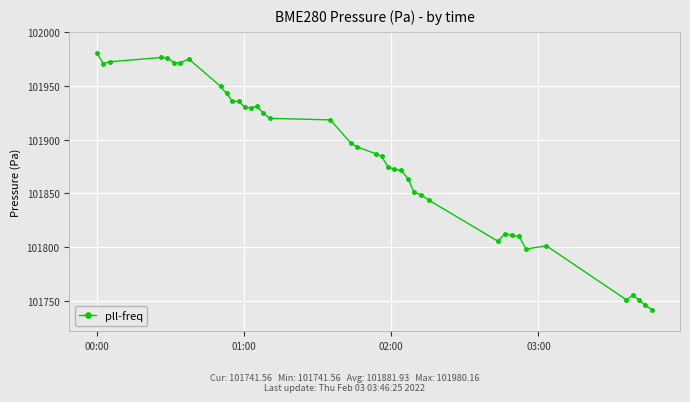

What is the average value?

101881.9